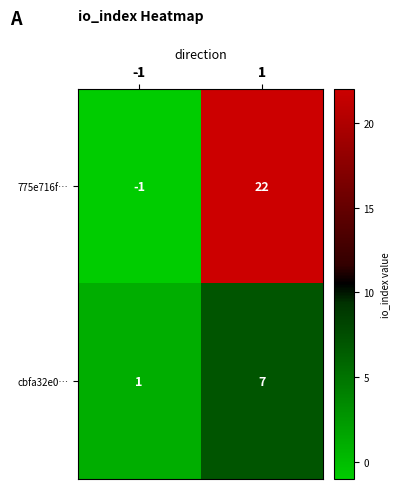

How many series are shown in this chart?

2